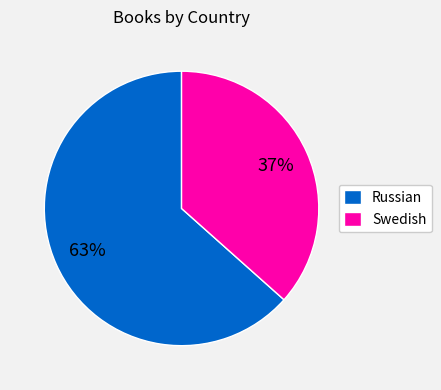

What is the ratio of the value at Russian to the value at Swedish?

1.7